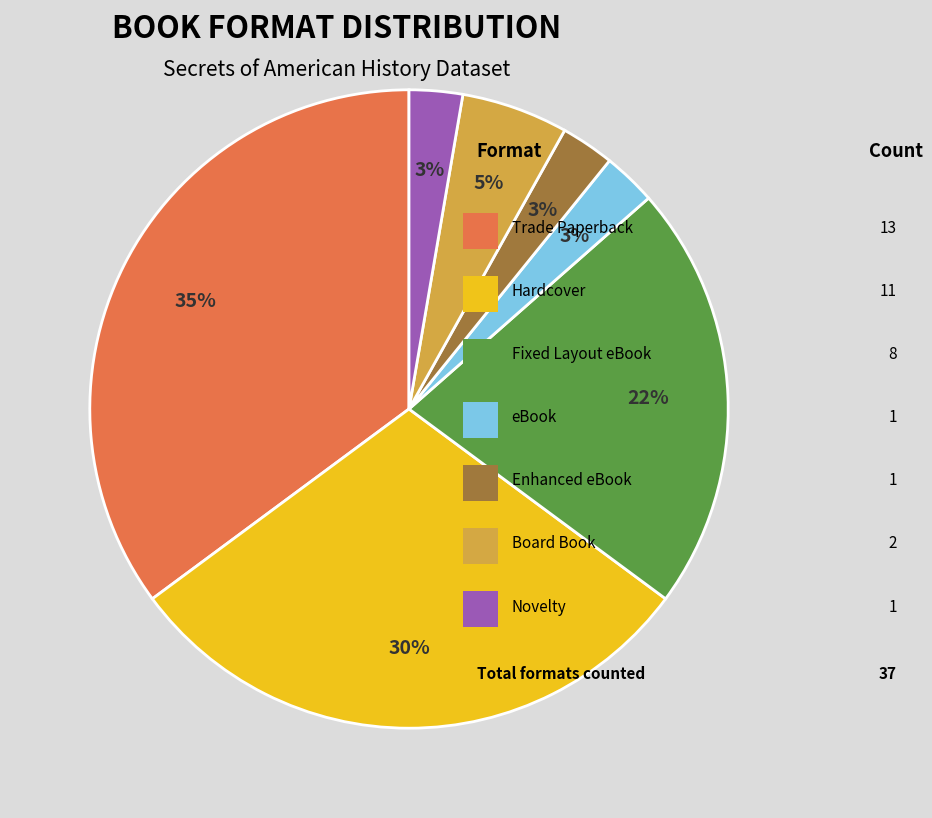

To the nearest percent, what is the difference between the largest and smallest slice percentages?

32%